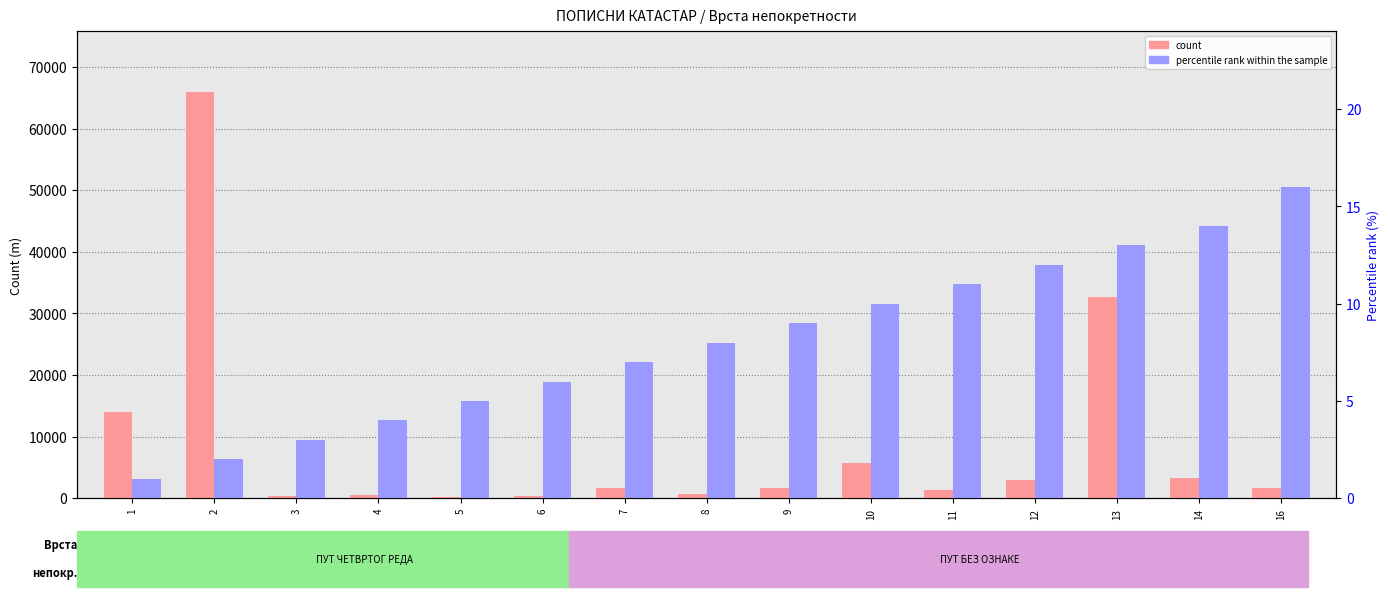

At 13, list the series in order from largest to smallest.

count, percentile rank within the sample